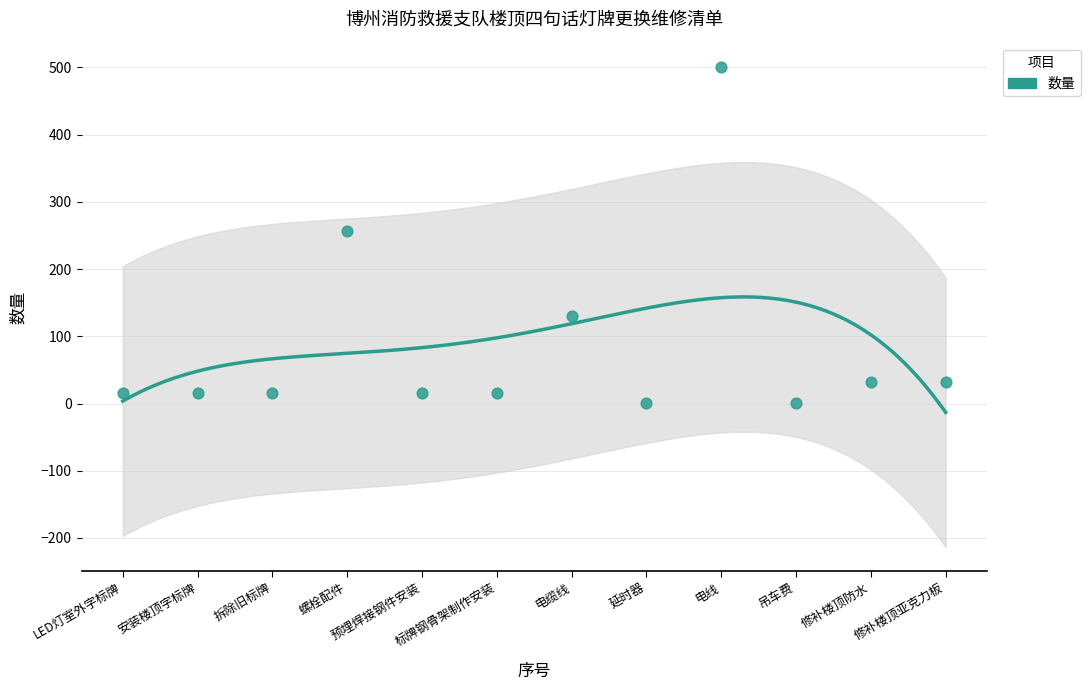

Which has a higher value, 安装楼顶字标牌 or 标牌钢骨架制作安装?

安装楼顶字标牌